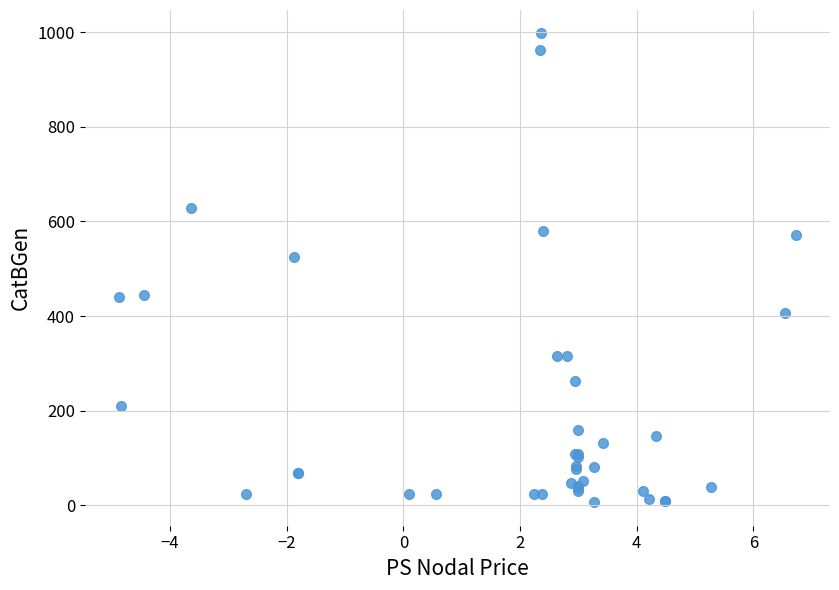

What Y value in the scatter plot is closest to 501?

525.4